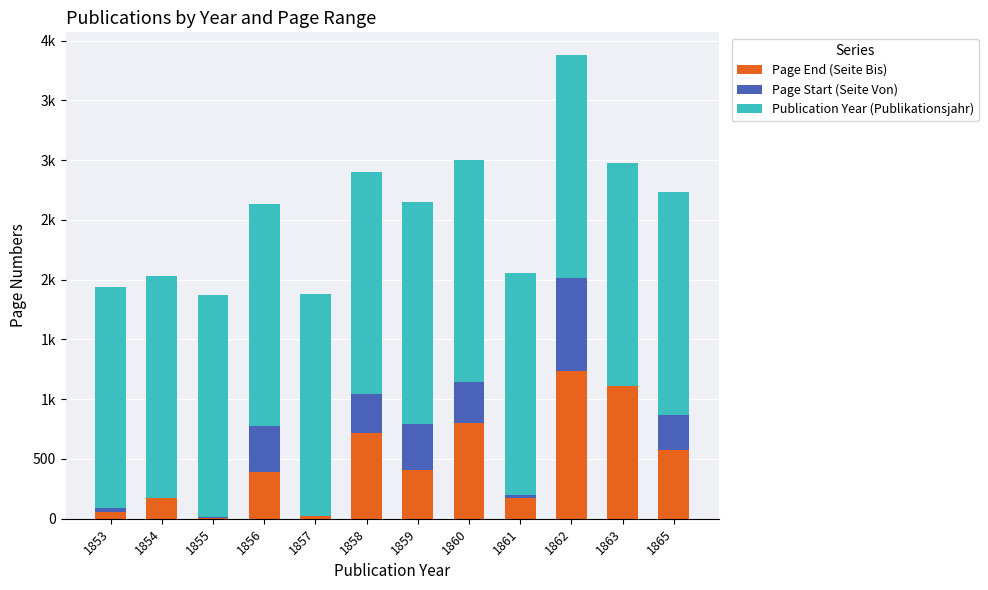

Are the bars grouped side by side (vs. stacked)?

No